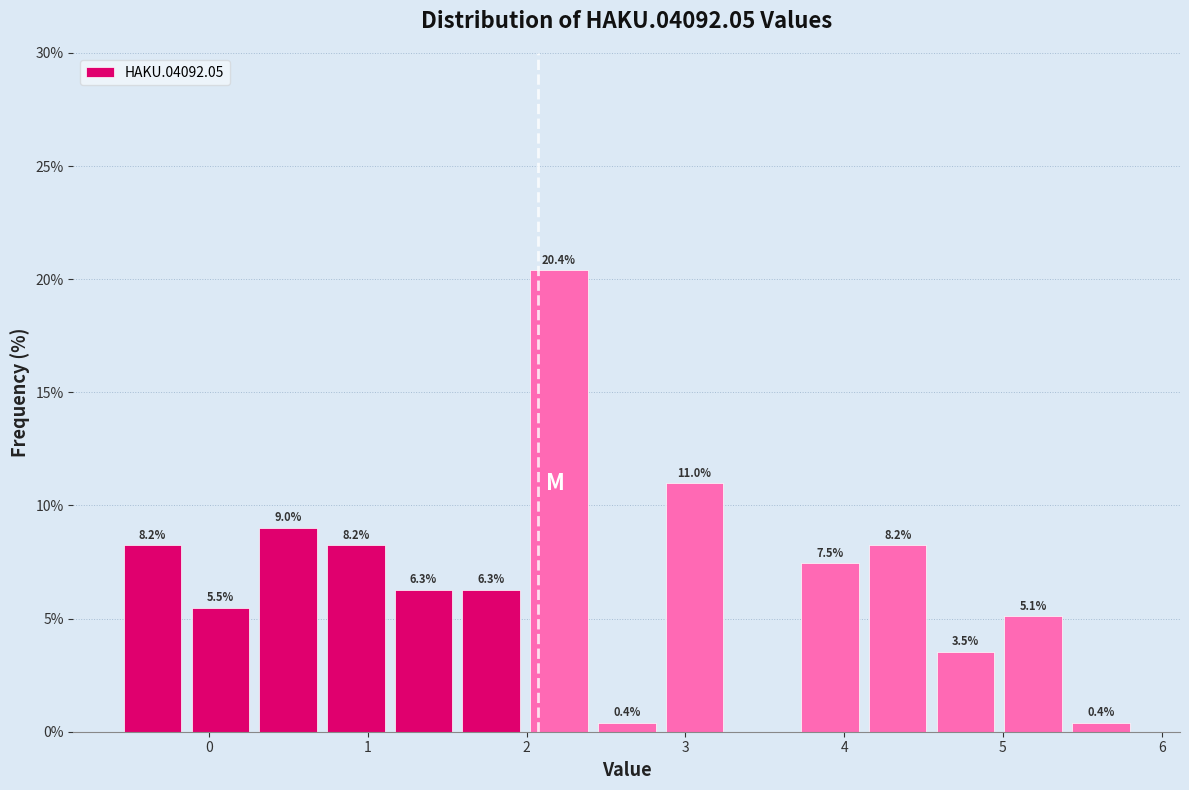

Which range on the x-axis has the tallest bar?

2.0 to 2.4